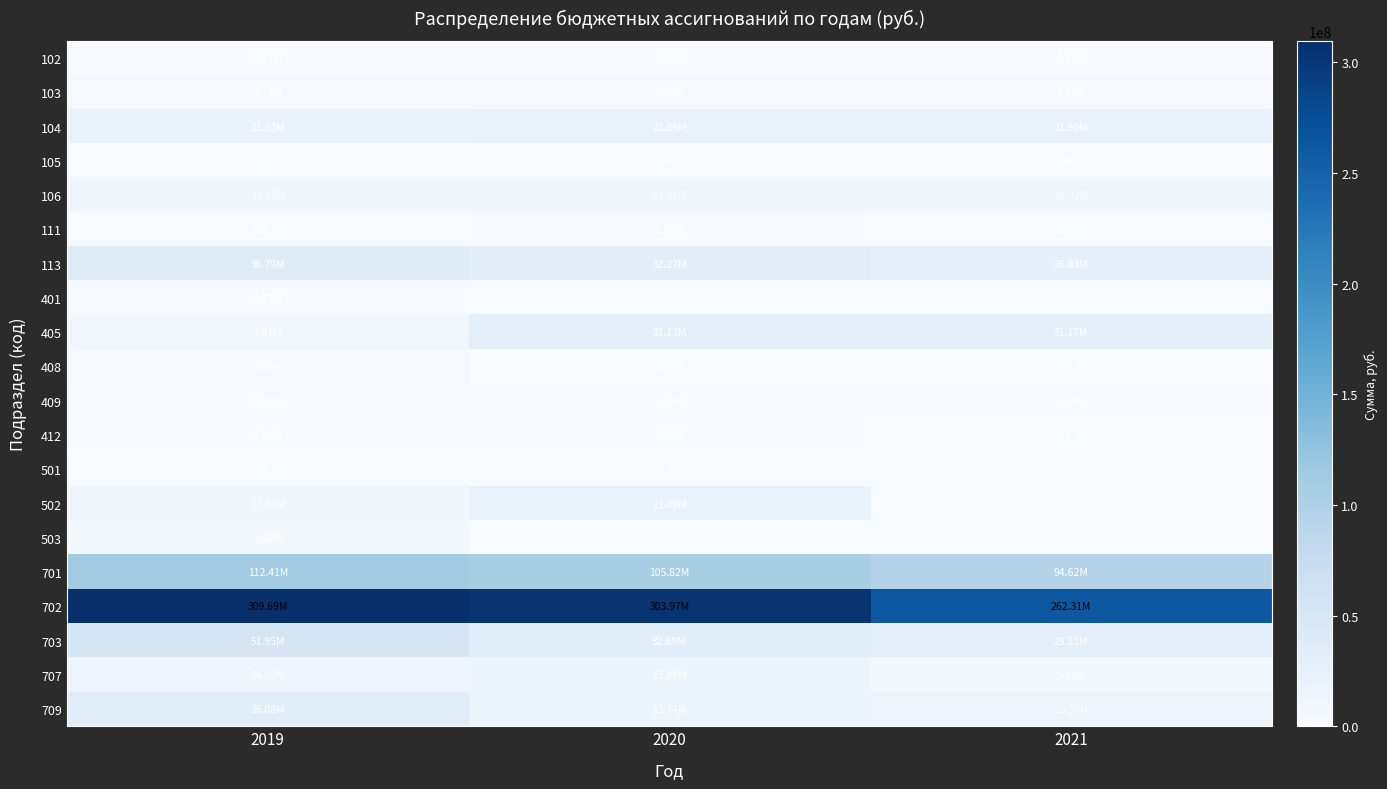

Is it true that 707 equals 4792264.8 at 2020?

False